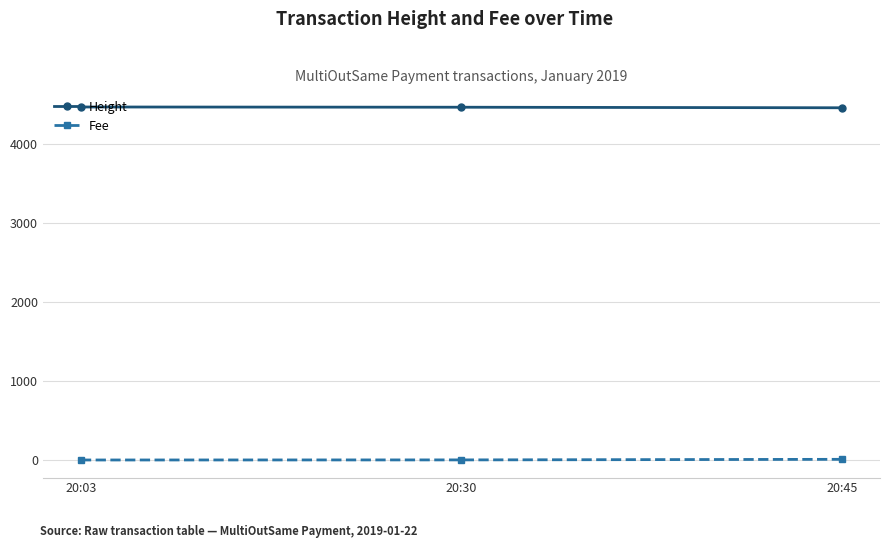

True or false: Fee has a value of 0.1 at 20:03.

True